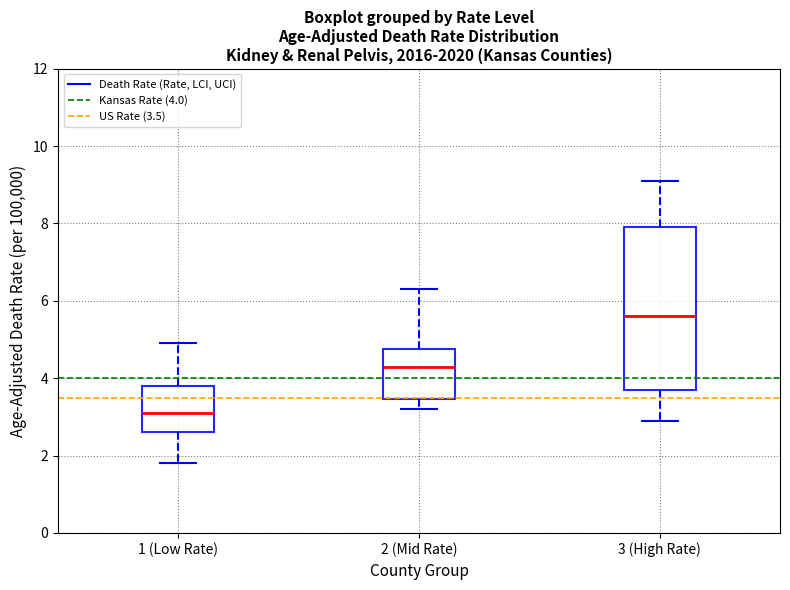

Which box's median line is the lowest?

1 (Low Rate)